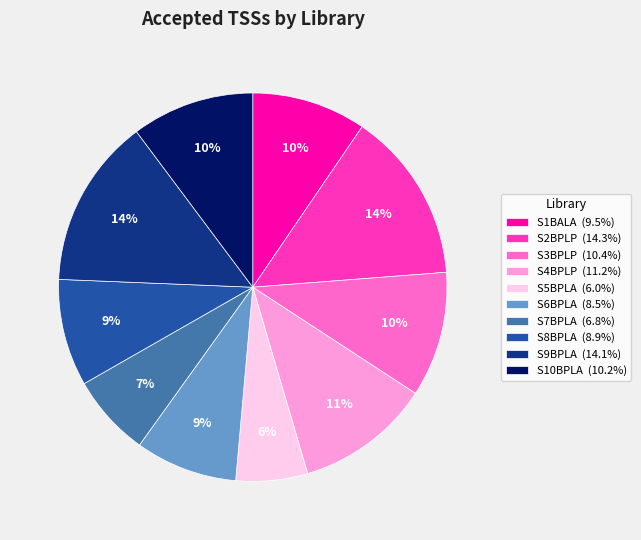

What percentage is the S5BPLA slice, to the nearest percent?

6%